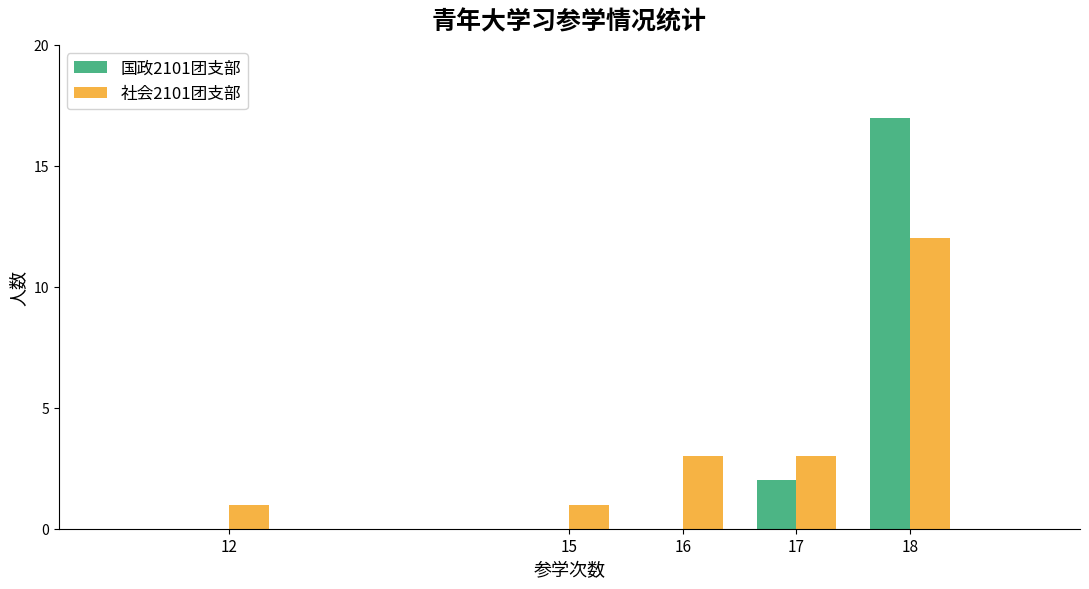

What is the sum of all 国政2101团支部 values?

19